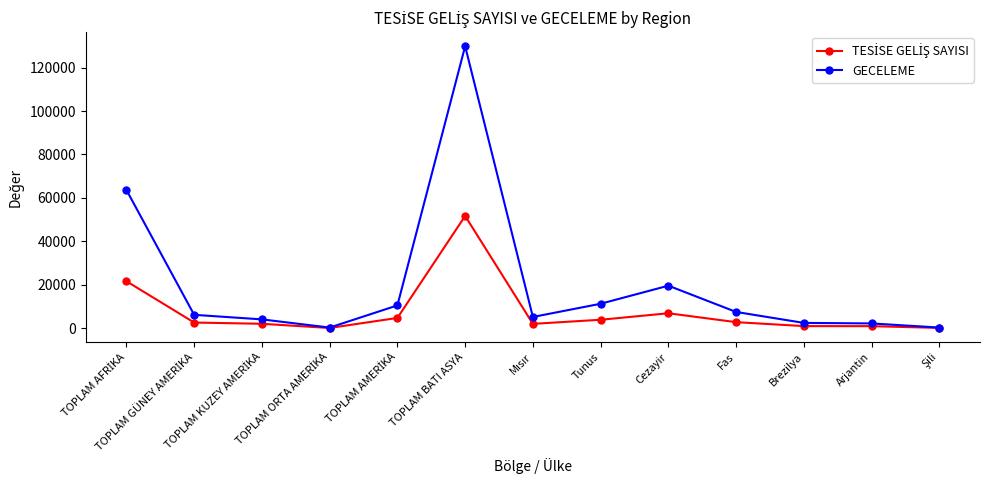

What is the label of the 6th point from the left?

TOPLAM BATI ASYA